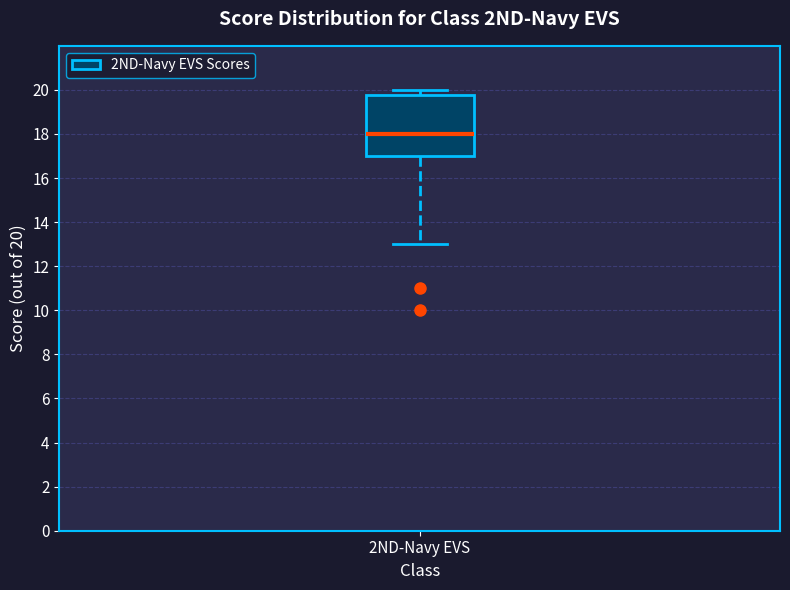

Read this box plot against the y-axis: the position of the median line, the range covered by the box, and the ends of both whiskers. The values are not printed on the chart, so give them approximately, as read against the axis.

median 18.0, box 17.0 to 19.8, whiskers 13.0 to 20.0